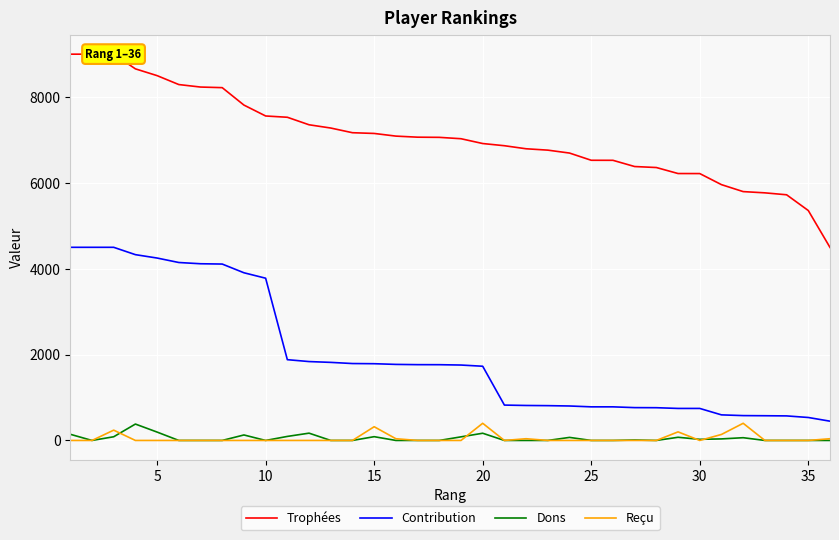

True or false: Dons and Contribution intersect in this chart.

False